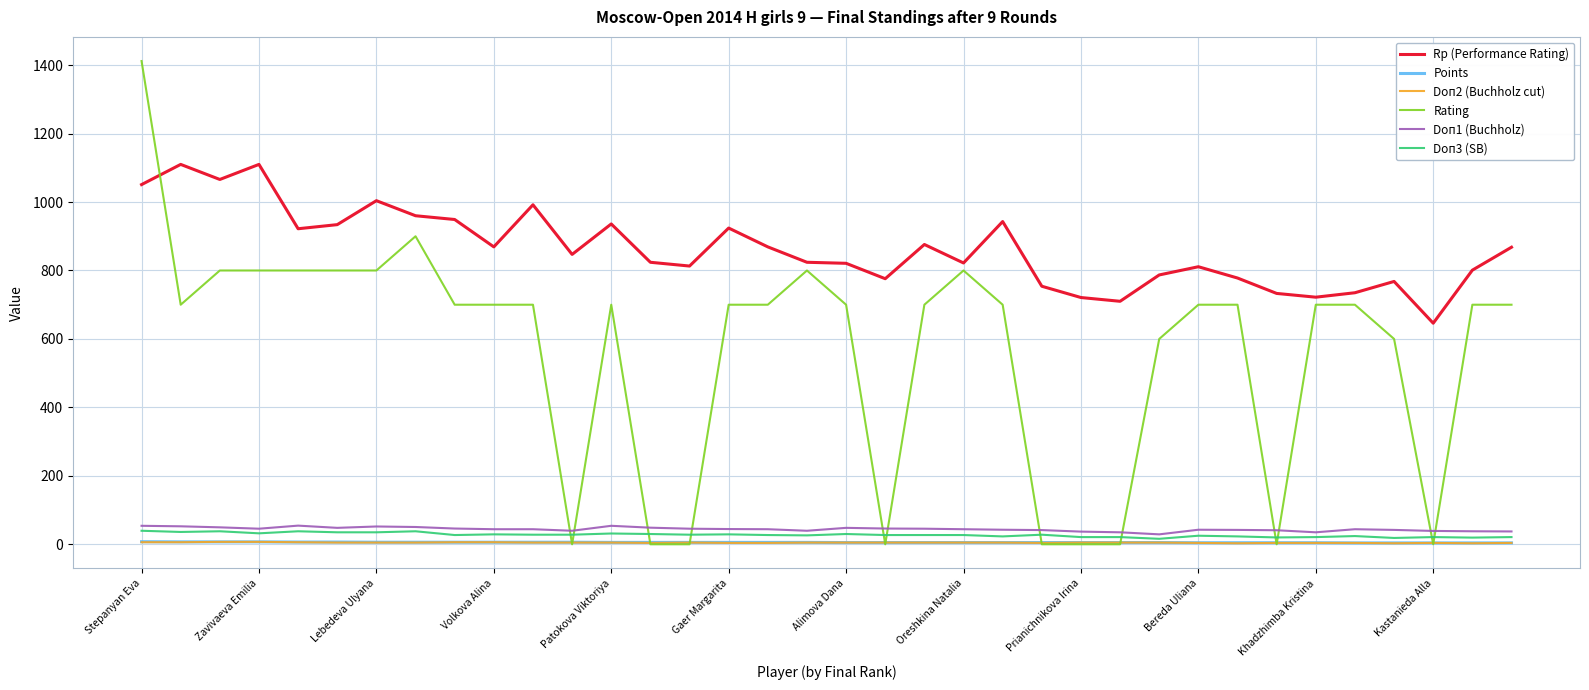

What is the maximum value for Rating?

1412.0